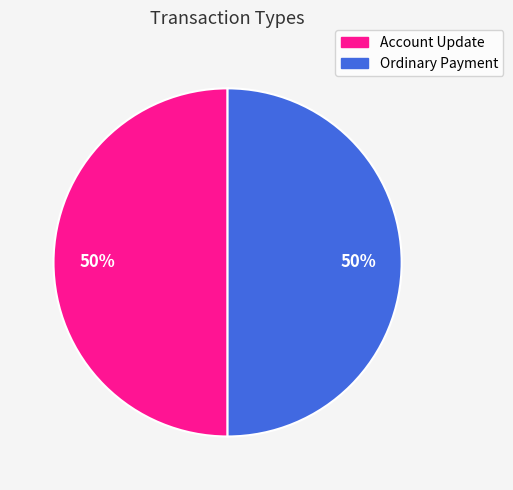

Do Ordinary Payment and Account Update together represent more than half of the pie?

Yes